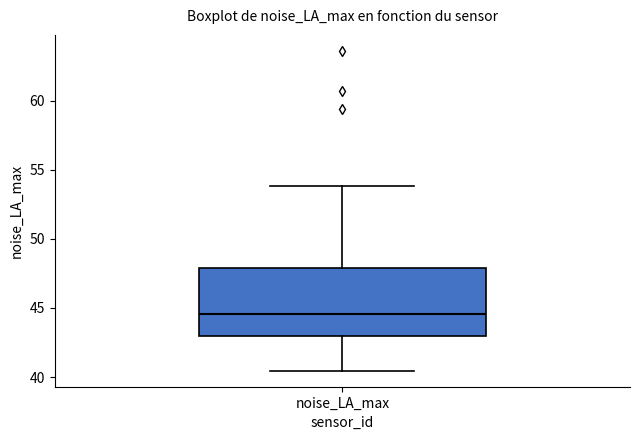

Read this box plot against the y-axis: the position of the median line, the range covered by the box, and the ends of both whiskers. The values are not printed on the chart, so give them approximately, as read against the axis.

median 44.5, box 43.0 to 48.0, whiskers 40.5 to 54.0